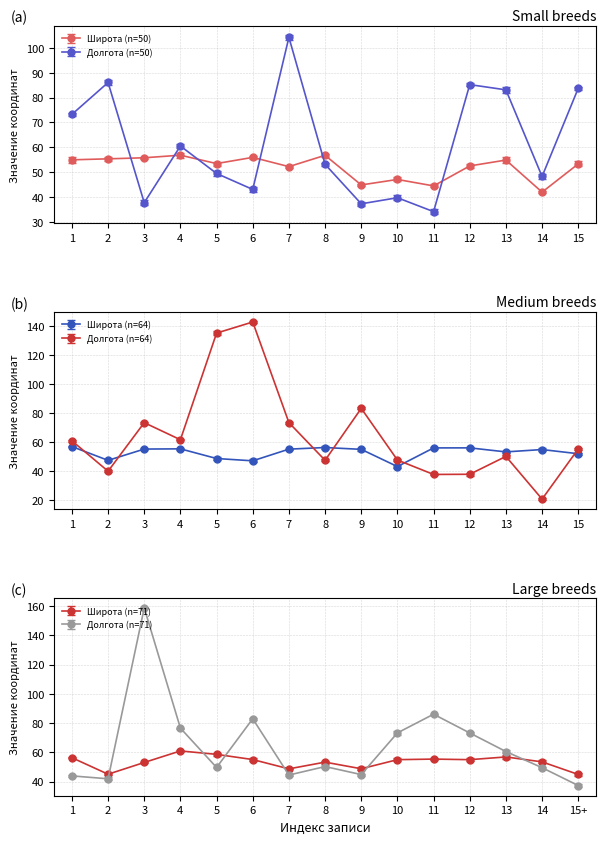

Reading left to right, transcribe all the data shown in this chart.

Широта (n=50): 55.0	55.4	55.8	56.9	53.5	56.0	52.3	56.8	44.9	47.1	44.5	52.5	54.9	42.0	53.4
Долгота (n=50): 73.2	86.1	37.8	60.6	49.5	43.1	104.2	53.2	37.3	39.8	34.2	85.2	83.1	48.3	83.7
Широта (n=64): 56.8	47.2	55.0	55.2	48.5	46.9	55.0	56.1	54.8	43.0	55.8	55.9	53.1	54.7	51.8
Долгота (n=64): 60.7	39.8	73.3	61.5	135.1	142.7	73.3	47.3	83.1	47.5	37.5	37.6	50.0	20.5	55.1
Широта (n=71): 56.3	45.1	53.1	61.0	58.6	55.1	48.7	53.3	48.8	55.0	55.4	55.0	56.9	53.5	44.9
Долгота (n=71): 43.9	41.9	158.7	76.5	49.7	82.9	44.5	50.3	44.8	73.3	86.1	73.2	60.6	49.5	37.3